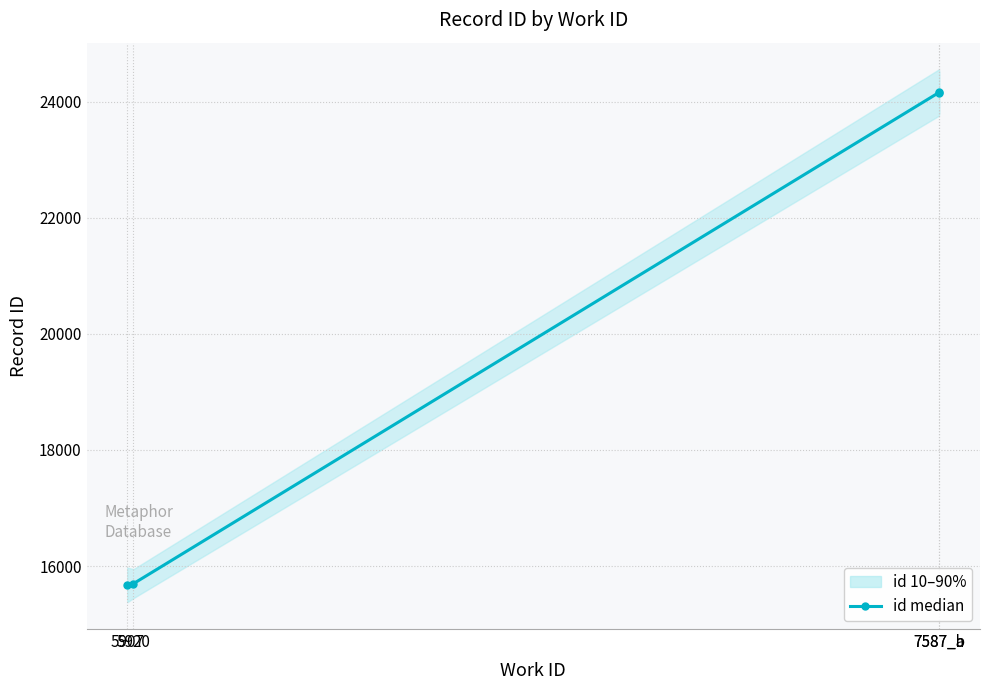

Is it true that the value at 5920 is 25551?

False